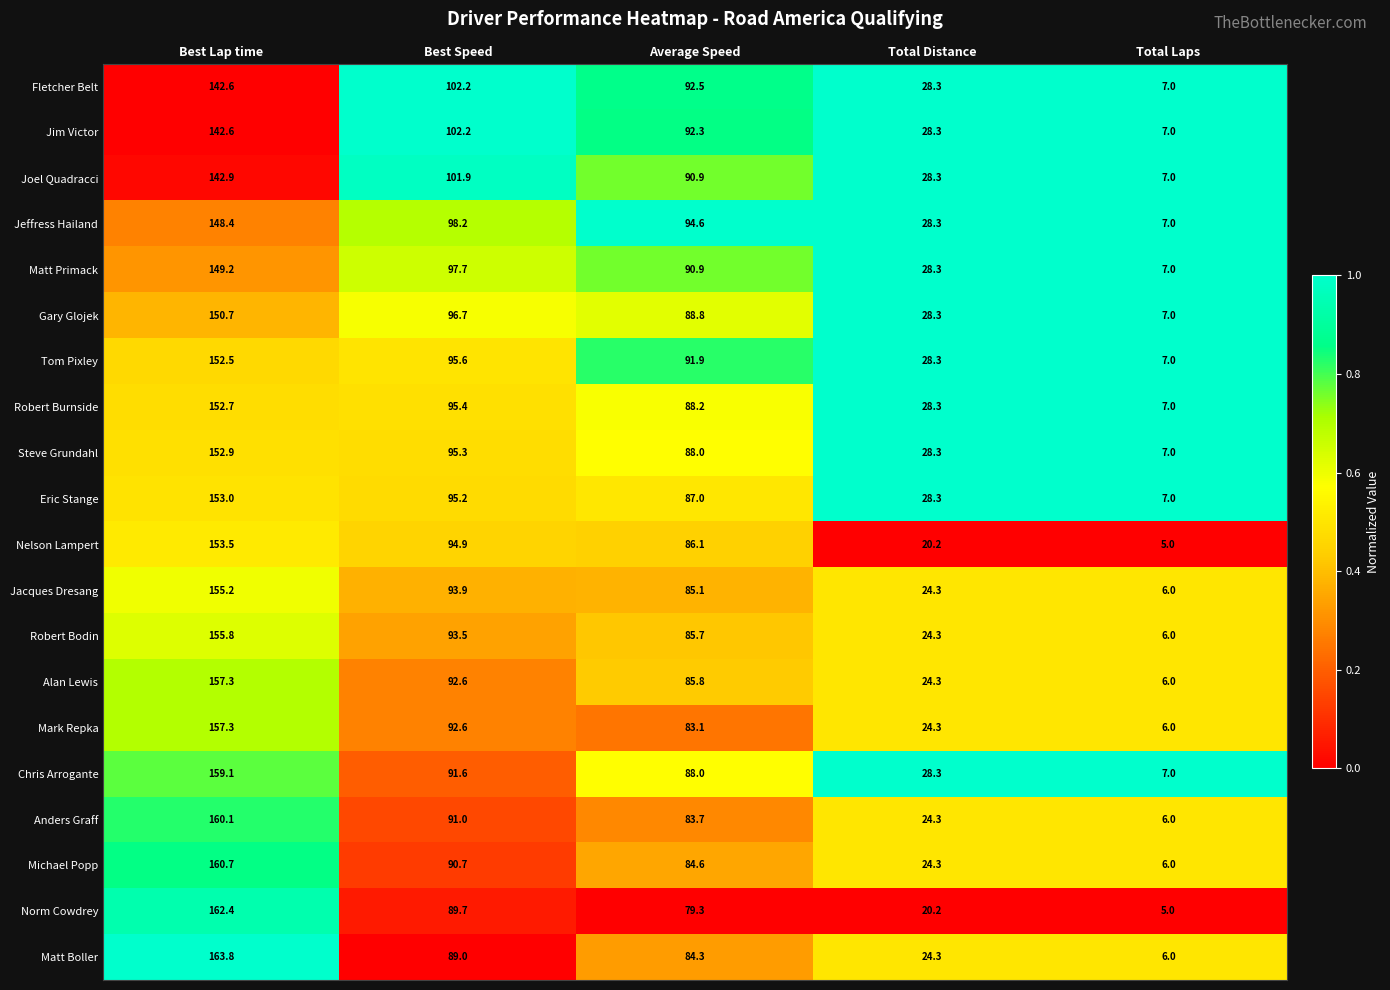

Which series changed the most between Average Speed and Total Laps?

Jeffress Hailand